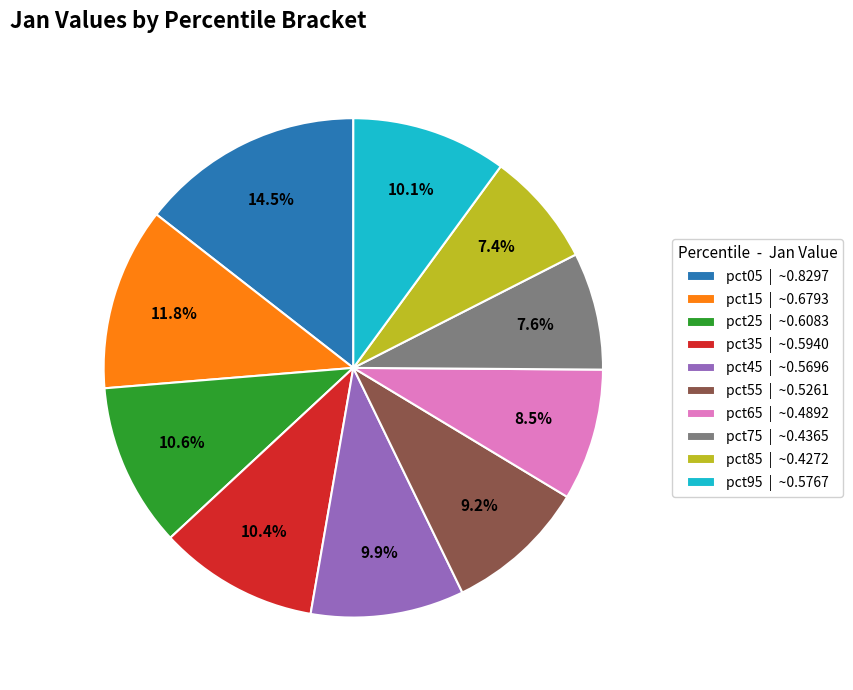

How many slices are in this pie chart?

10